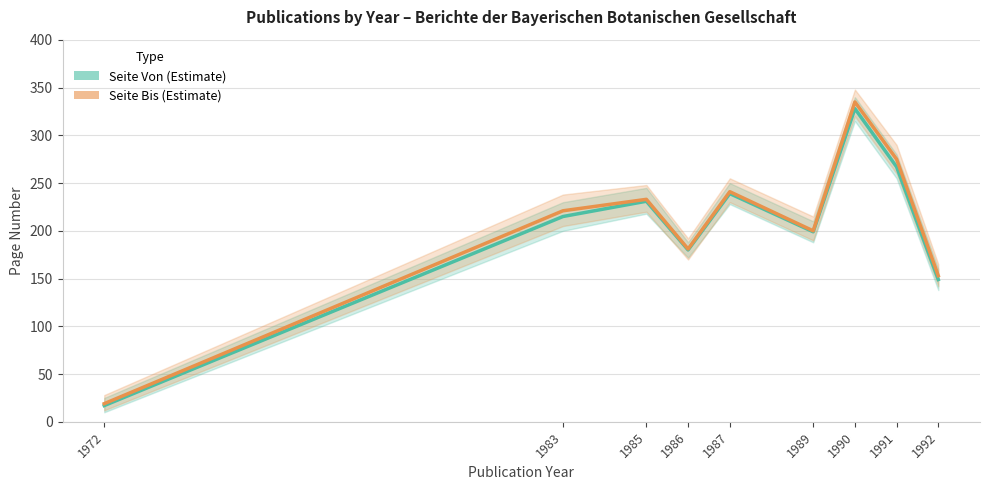

What is the value of the Seite Von point at the 1st from the left?

17